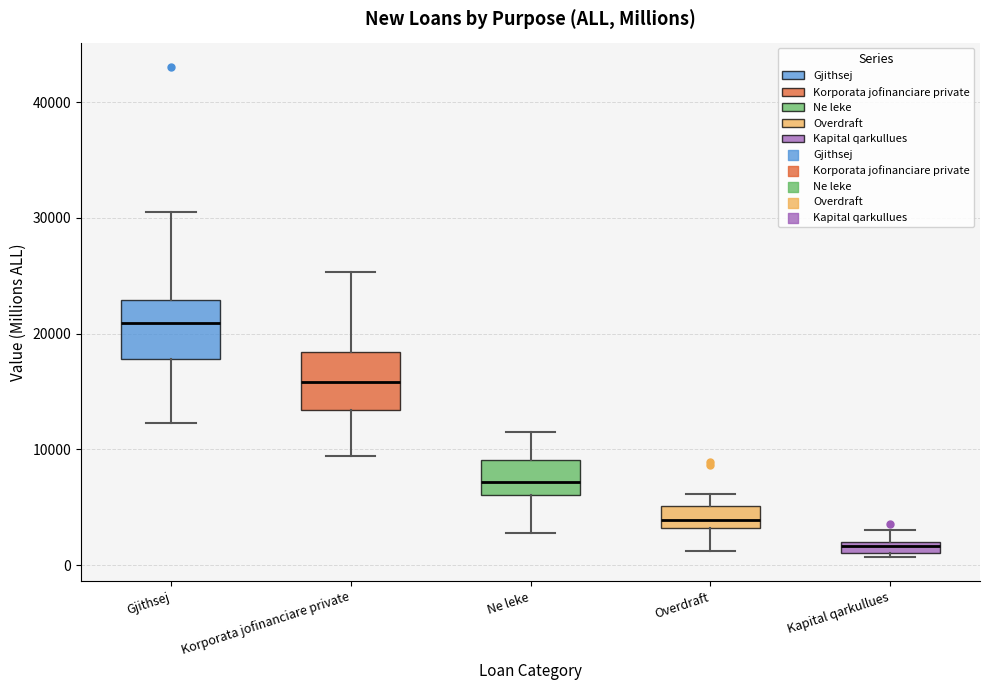

Which box has the highest median line?

Gjithsej